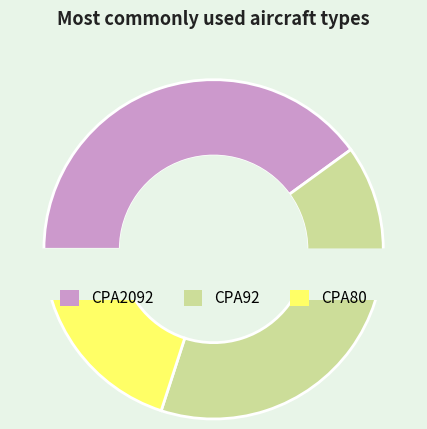

What percentage is the CPA80 slice, to the nearest percent?

20%